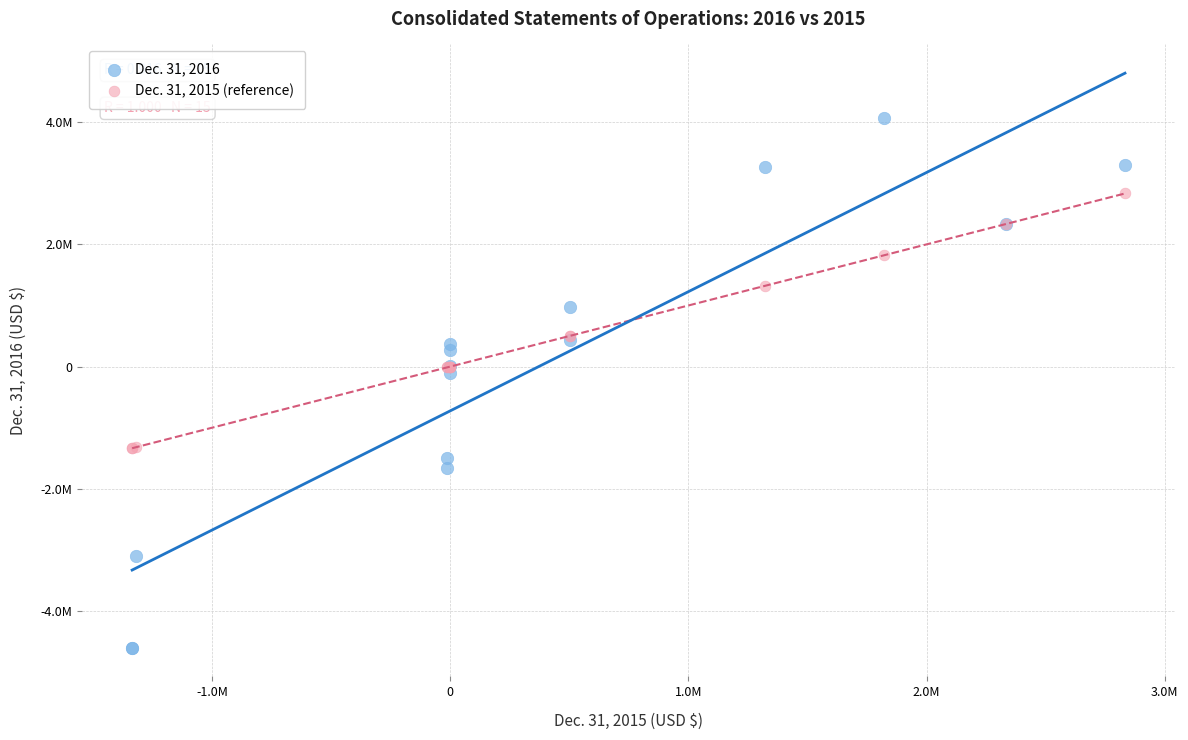

What are all the series names shown in the legend?

Dec. 31, 2016, Dec. 31, 2015 (reference)